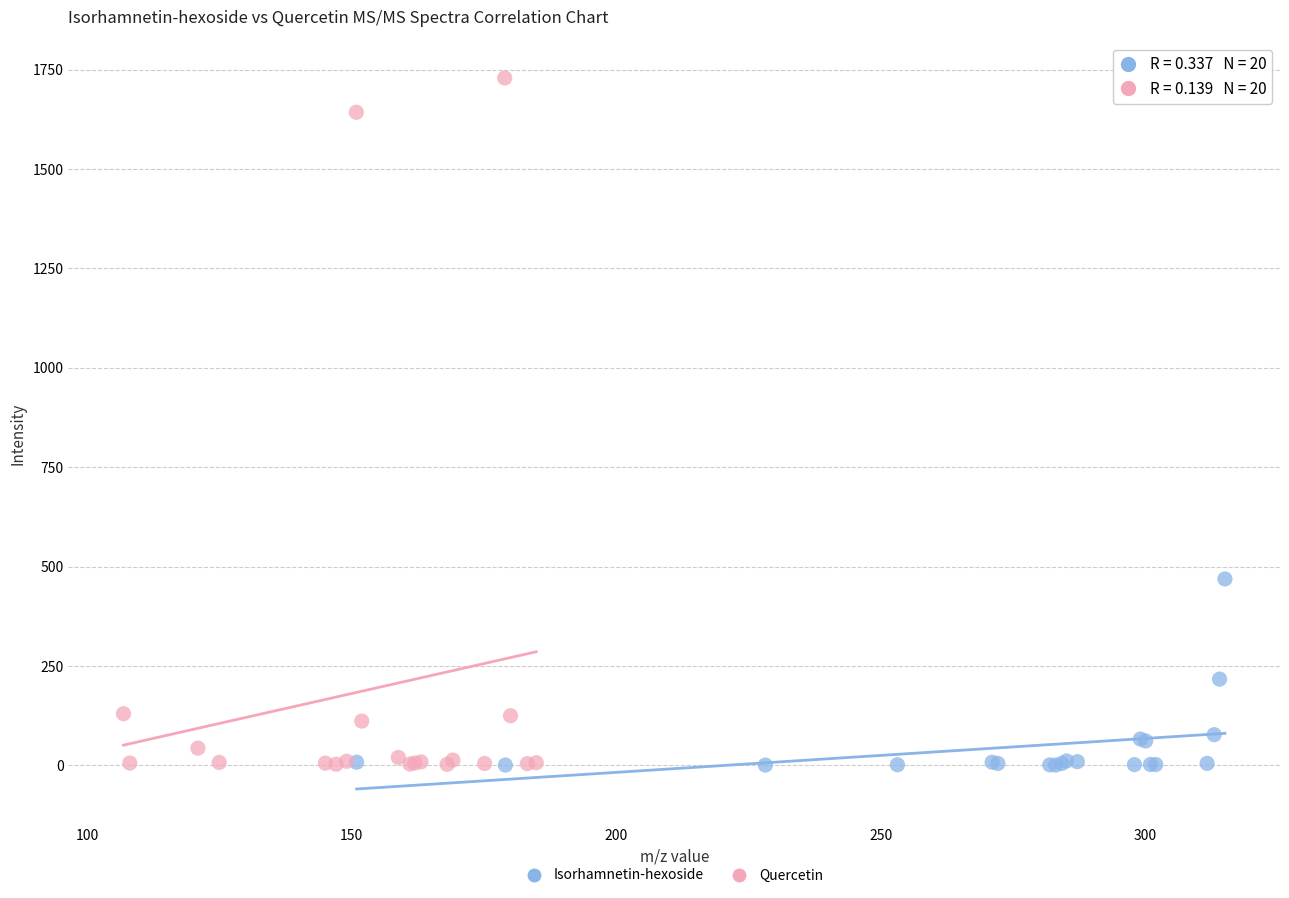

What are all the series names shown in the legend?

Isorhamnetin-hexoside, Quercetin